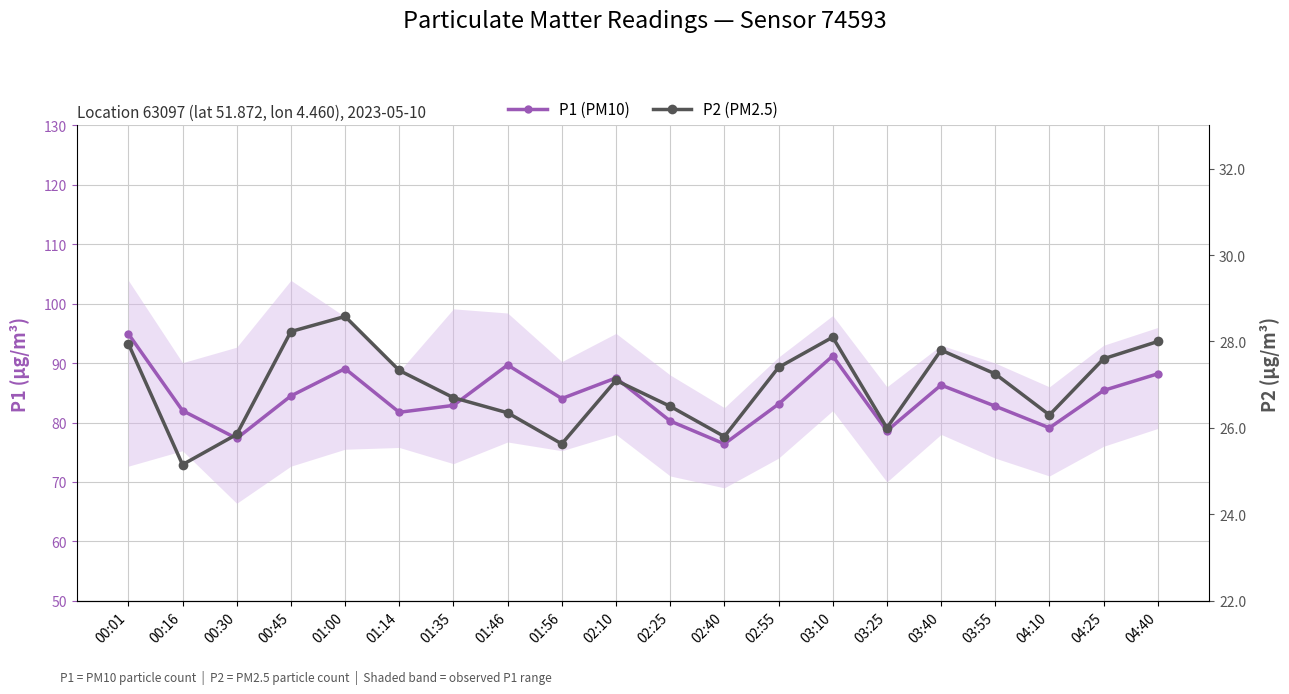

At which category does P2 (PM2.5) reach its first local valley?

00:16